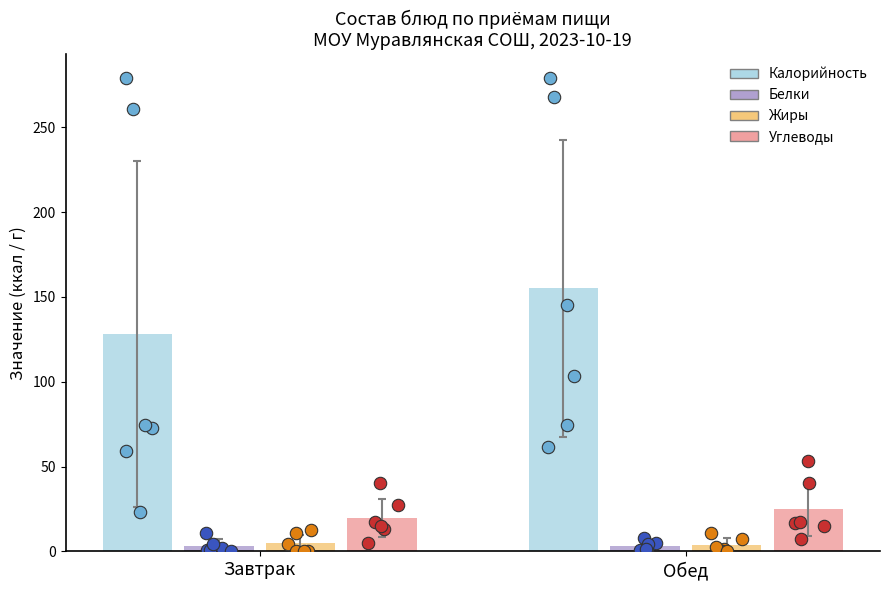

What are all the series names shown in the legend?

Калорийность, Белки, Жиры, Углеводы